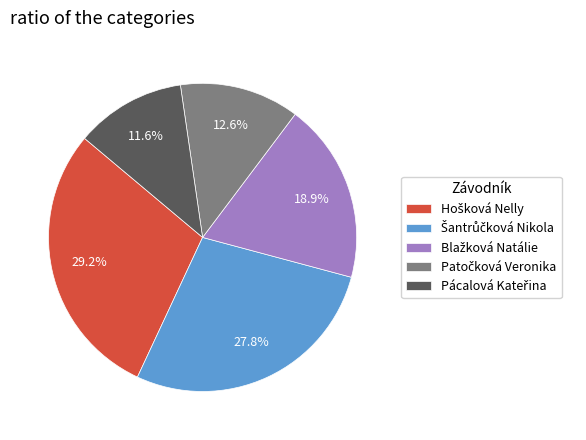

Does any single category account for the majority?

No